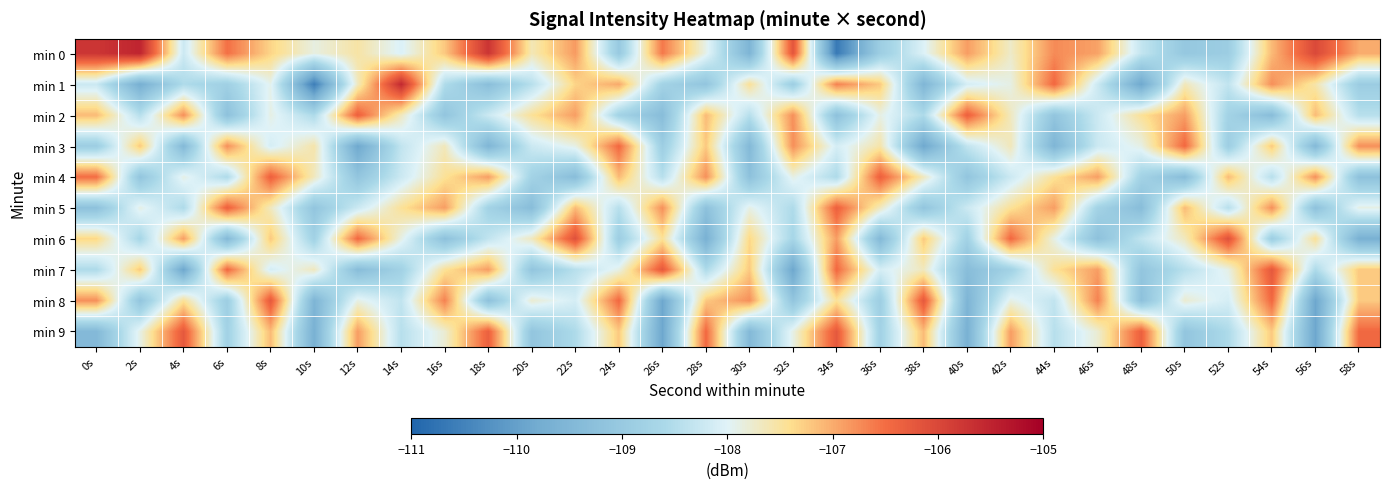

Rank the series at 2s from lowest to highest value.

min 1, min 4, min 8, min 6, min 2, min 5, min 9, min 3, min 7, min 0